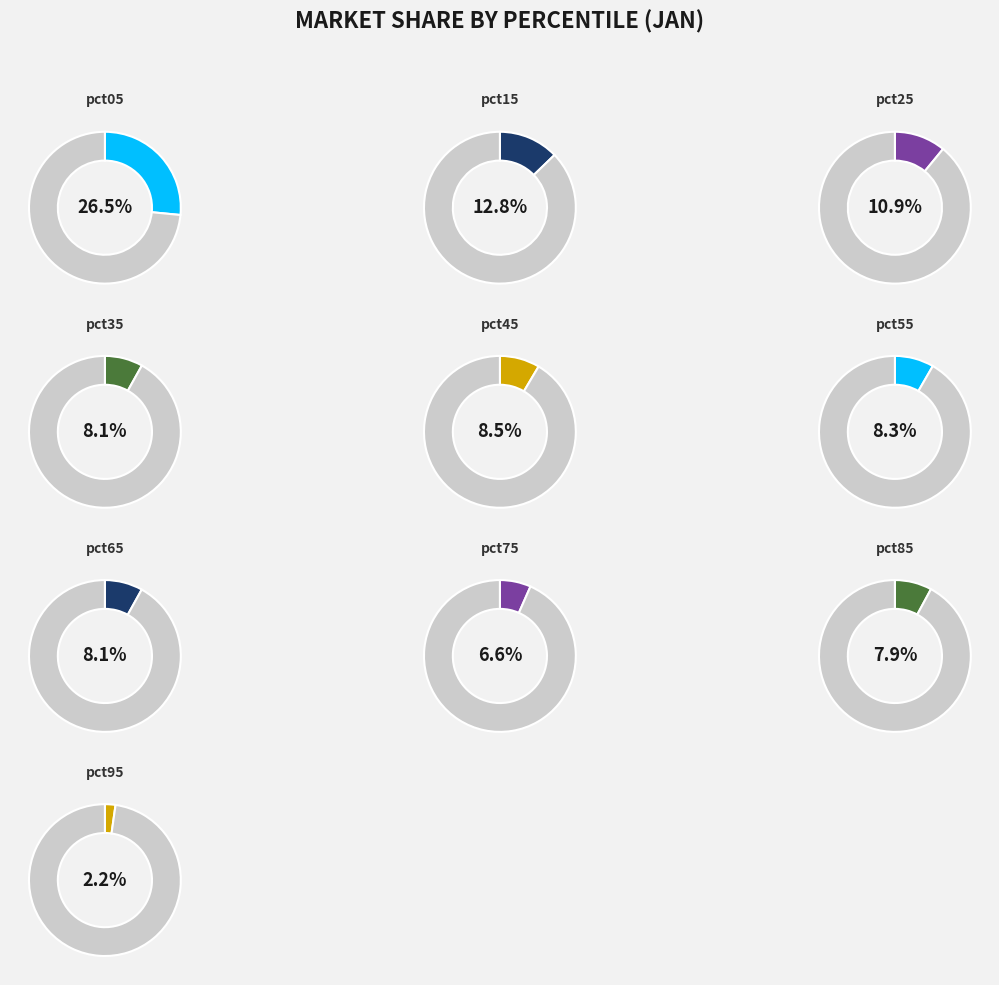

To the nearest percent, what is the average slice percentage?

10%